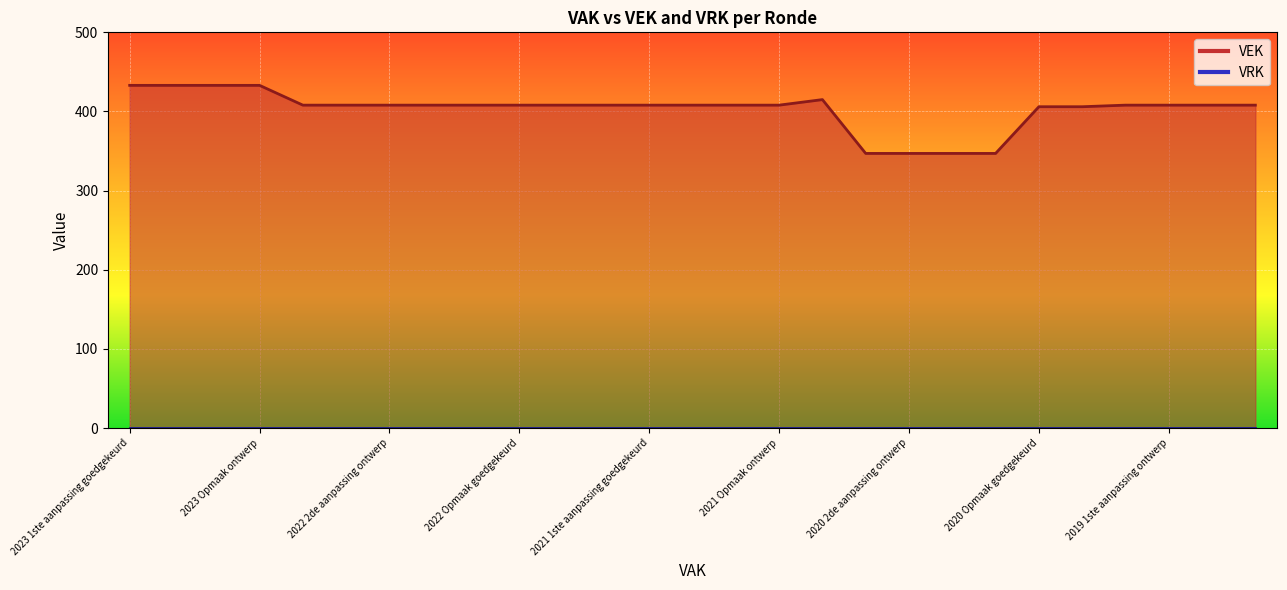

Rank the categories by value from highest to lowest.

2023 1ste aanpassing goedgekeurd, 2023 1ste aanpassing ontwerp, 2023 Opmaak goedgekeurd, 2023 Opmaak ontwerp, 2020 uitvoering, 2022 uitvoering, 2022 2de aanpassing goedgekeurd, 2022 2de aanpassing ontwerp, 2022 1ste aanpassing goedgekeurd, 2022 1ste aanpassing ontwerp, 2022 Opmaak goedgekeurd, 2022 Opmaak ontwerp, 2021 uitvoering, 2021 1ste aanpassing goedgekeurd, 2021 1ste aanpassing ontwerp, 2021 Opmaak goedgekeurd, 2021 Opmaak ontwerp, 2019 1ste aanpassing goedgekeurd, 2019 1ste aanpassing ontwerp, 2019 opmaak goedgekeurd, 2019 opmaak ontwerp, 2020 Opmaak goedgekeurd, 2020 Opmaak ontwerp, 2020 2de aanpassing goedgekeurd, 2020 2de aanpassing ontwerp, 2020 1ste aanpassing goedgekeurd, 2020 1ste aanpassing ontwerp